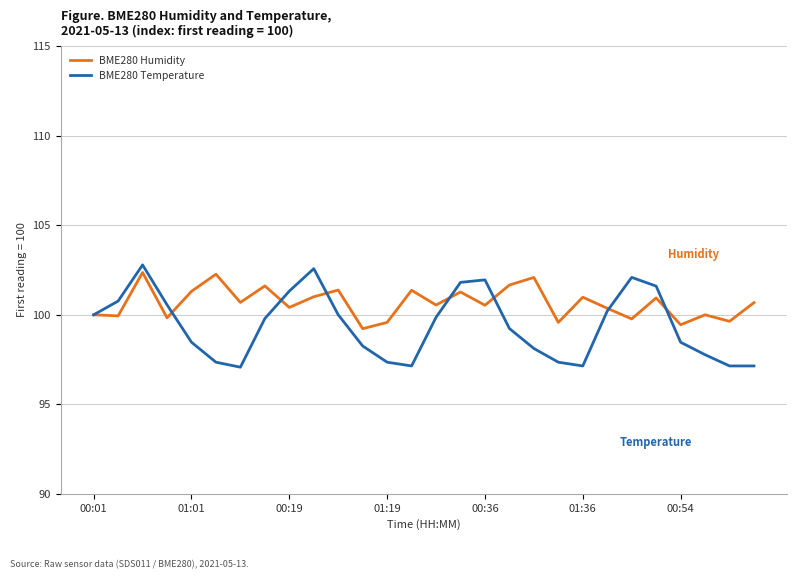

How many lines are shown in the chart?

2